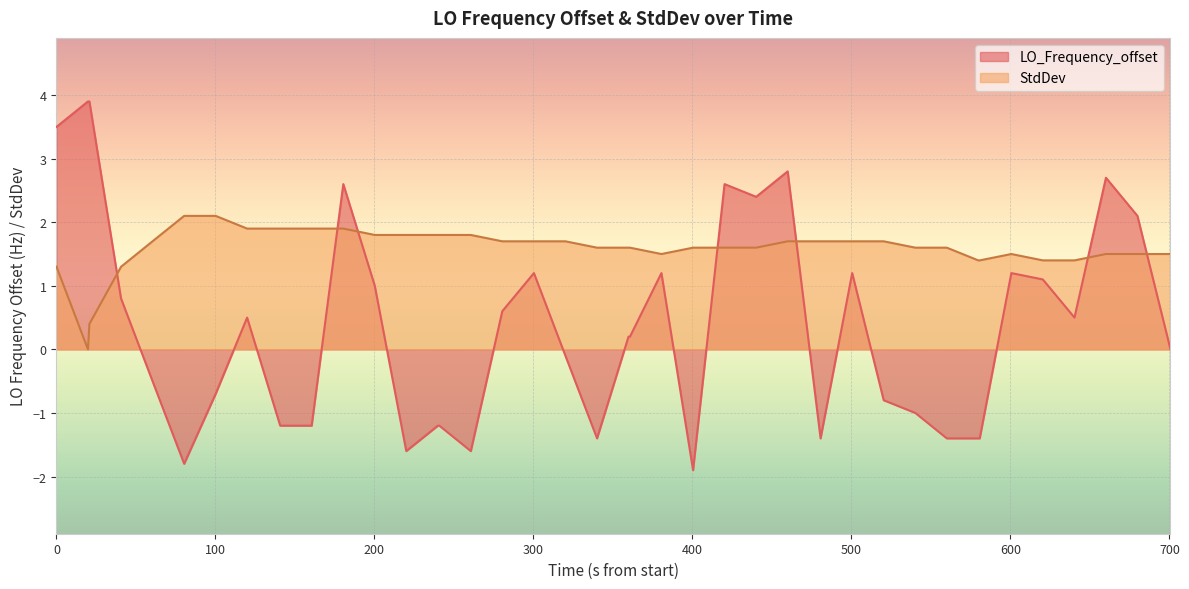

At how many categories does at least one series exceed 0?

40